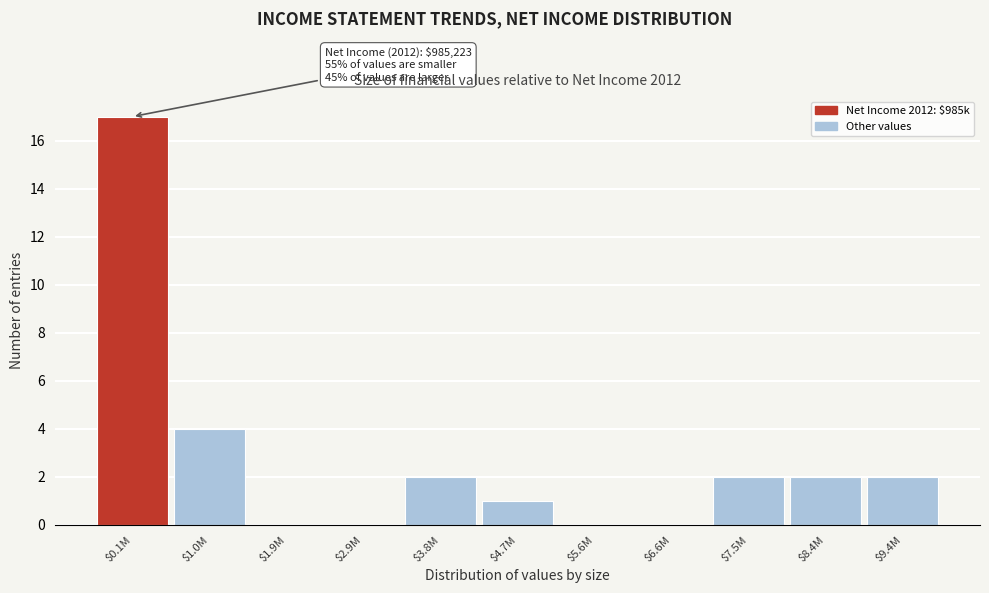

Is it true that the value at $4.7M is 1?

True